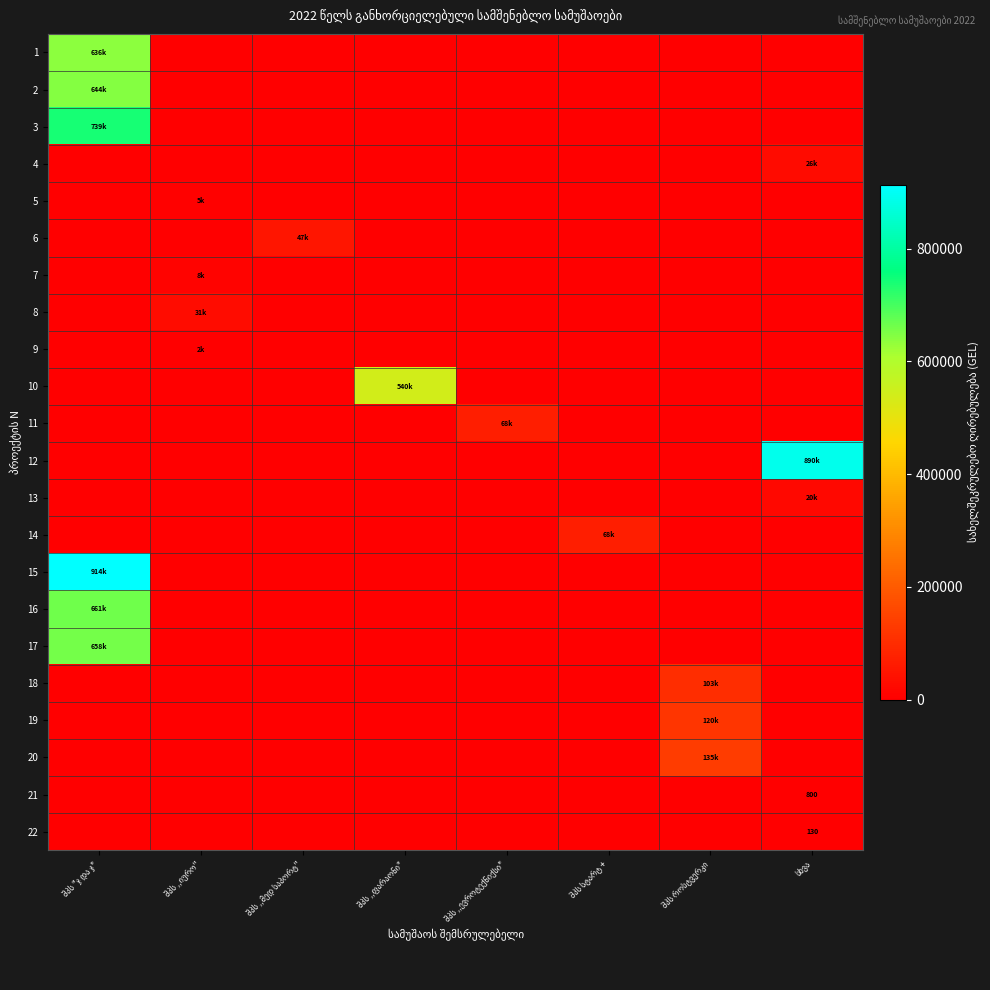

What is the sum of all 1 values?

635917.0